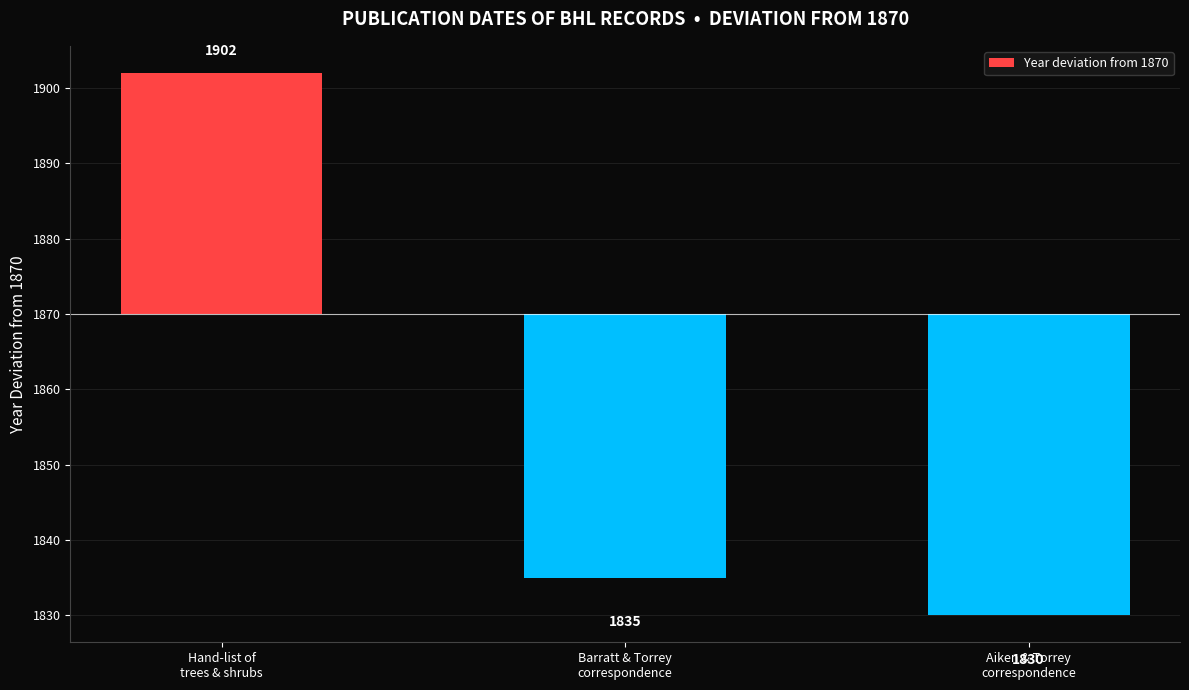

Count the number of categories in the chart.

3